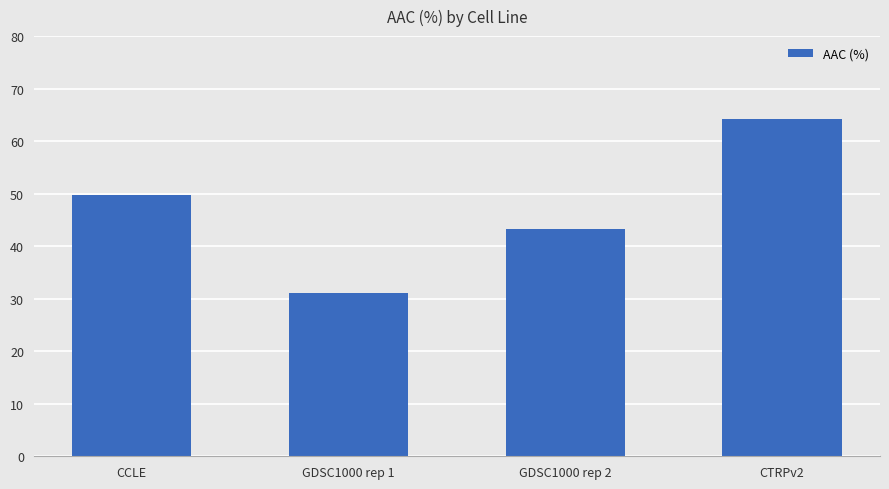

What is the difference between the maximum and second lowest values?

20.9